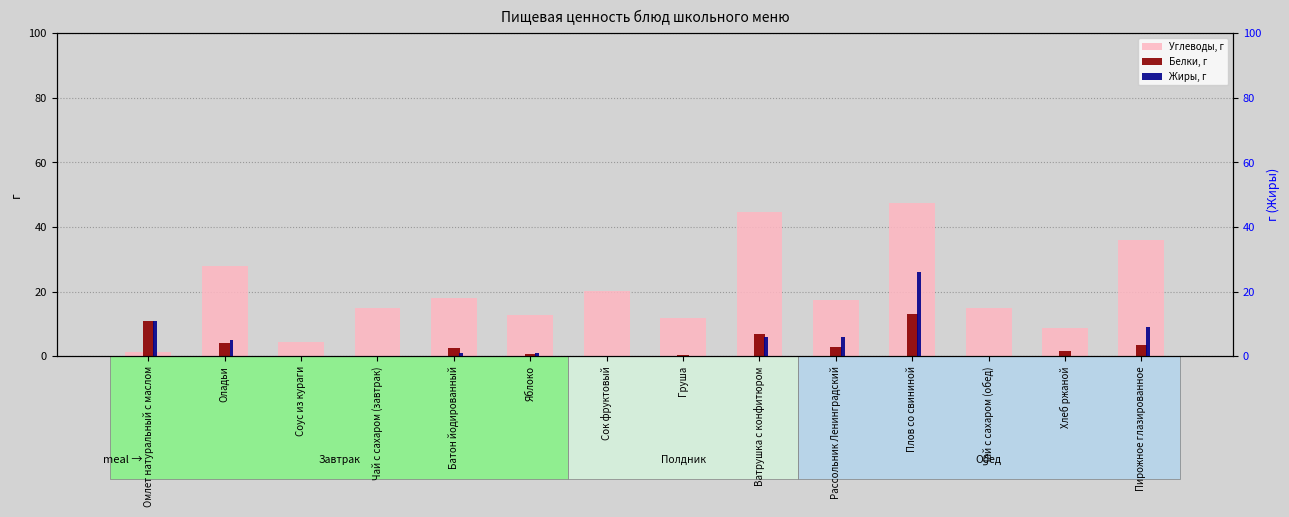

Rank the series by their maximum value, from highest to lowest.

Углеводы, г, Жиры, г, Белки, г